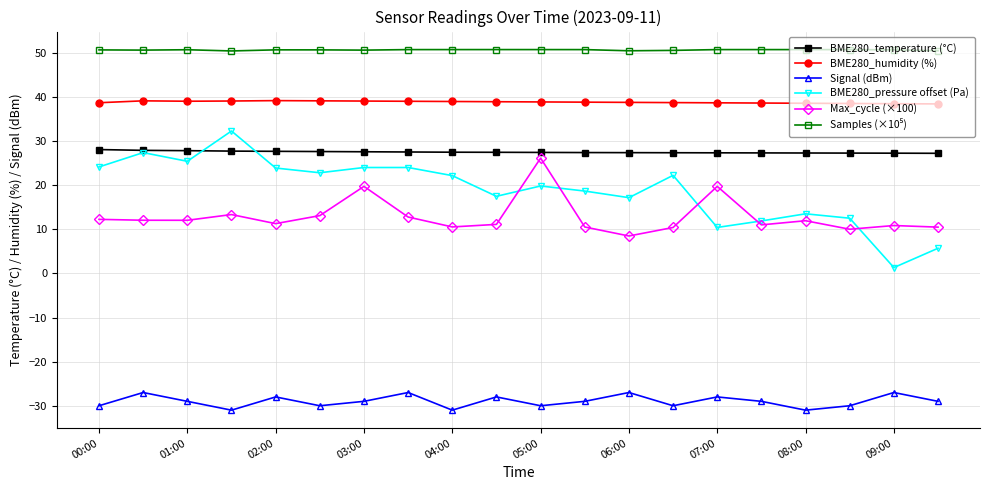

True or false: Max_cycle (×100) and Signal (dBm) cross at least once.

False